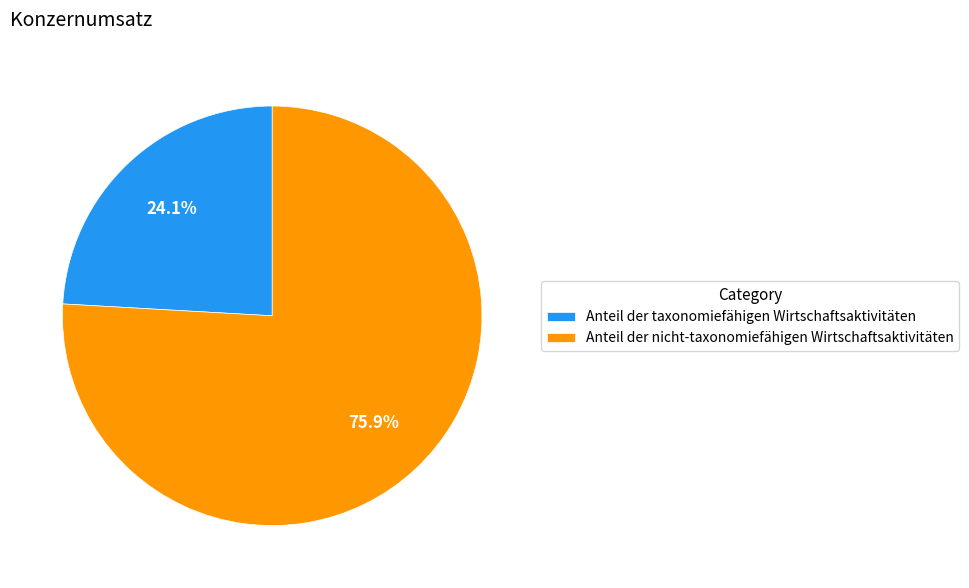

To the nearest percent, what is the average slice percentage?

50%